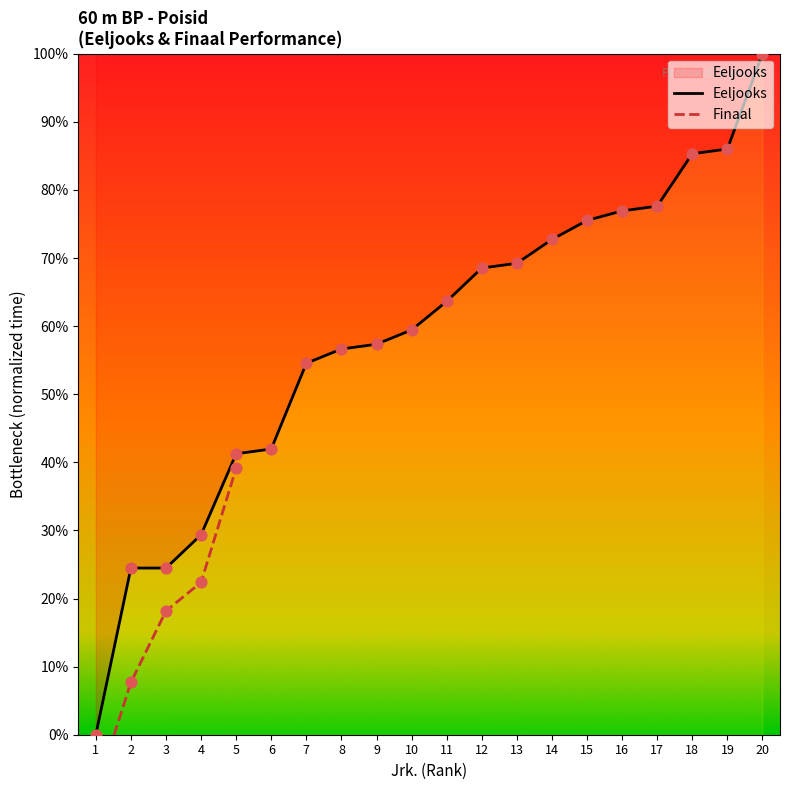

Which has a higher value, 20 or 2?

20